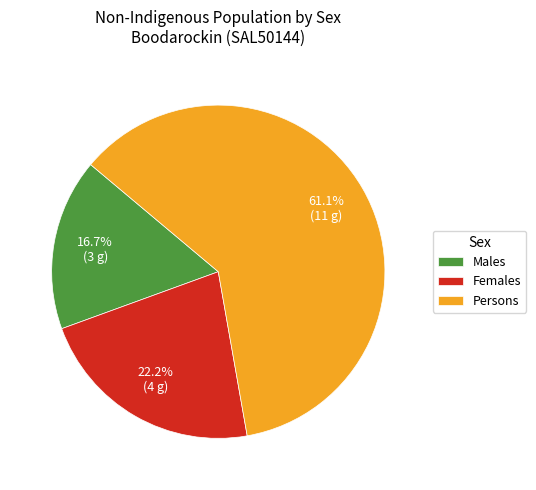

Combined, what portion of the pie is Males and Females?

38.9%